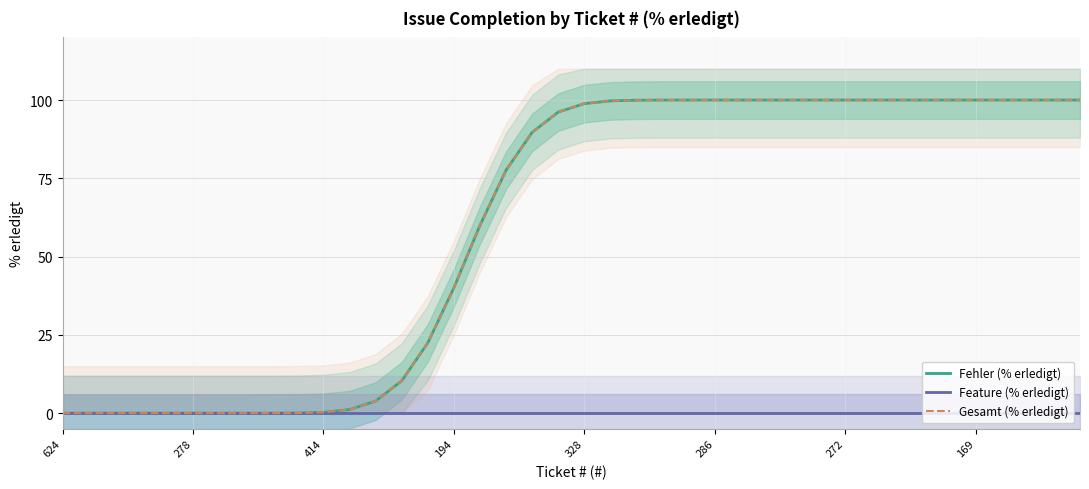

At how many categories does at least one series exceed 84?

22